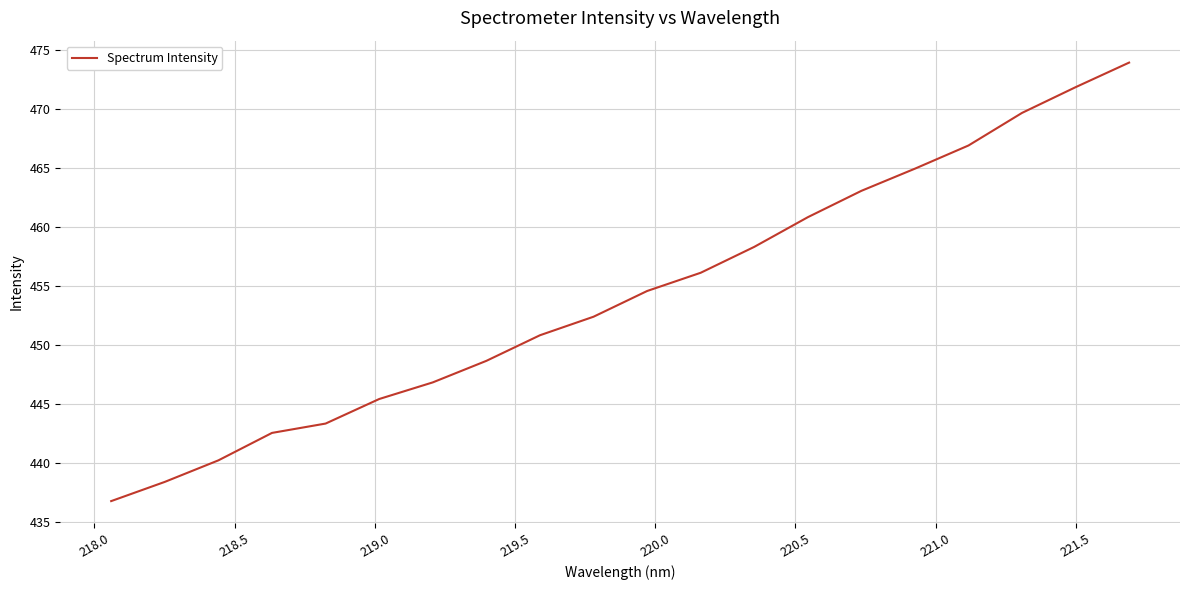

Is this an area chart (filled region under the line)?

No